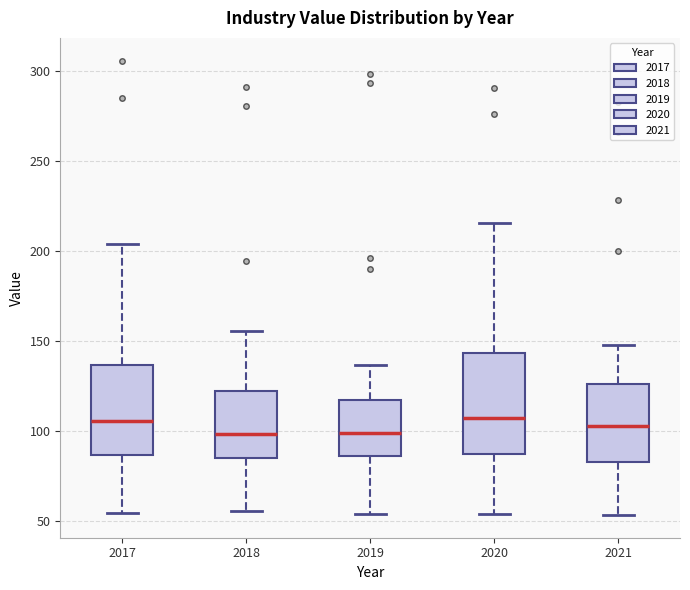

Reading left to right, transcribe this box plot: for each box, give where its median line is, the range the box spans, and where its two whiskers end, as read against the y-axis. The values are not printed on the chart, so give them approximately, as read against the axis.

2017: median 105, box 85 to 135, whiskers 55 to 205
2018: median 100, box 85 to 120, whiskers 55 to 155
2019: median 100, box 85 to 115, whiskers 55 to 135
2020: median 105, box 85 to 145, whiskers 55 to 215
2021: median 105, box 85 to 125, whiskers 55 to 145